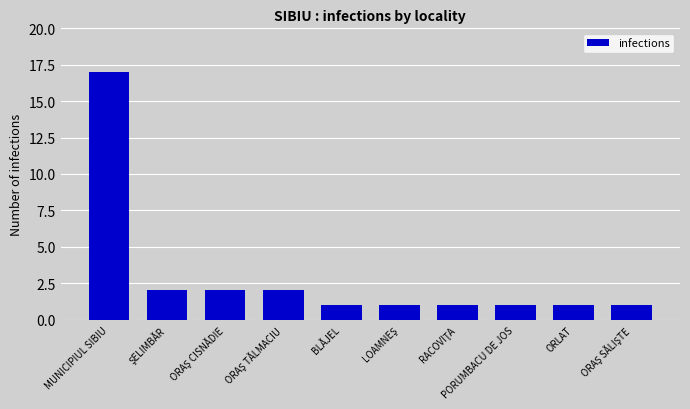

What is the difference between the maximum and minimum values?

16